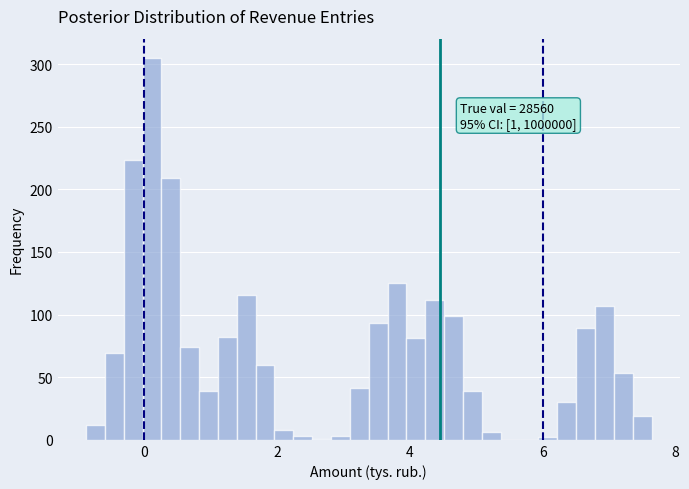

Around what value on the x-axis is the tallest bar? Give the approximate position of its centre, as read against the axis.

0.2